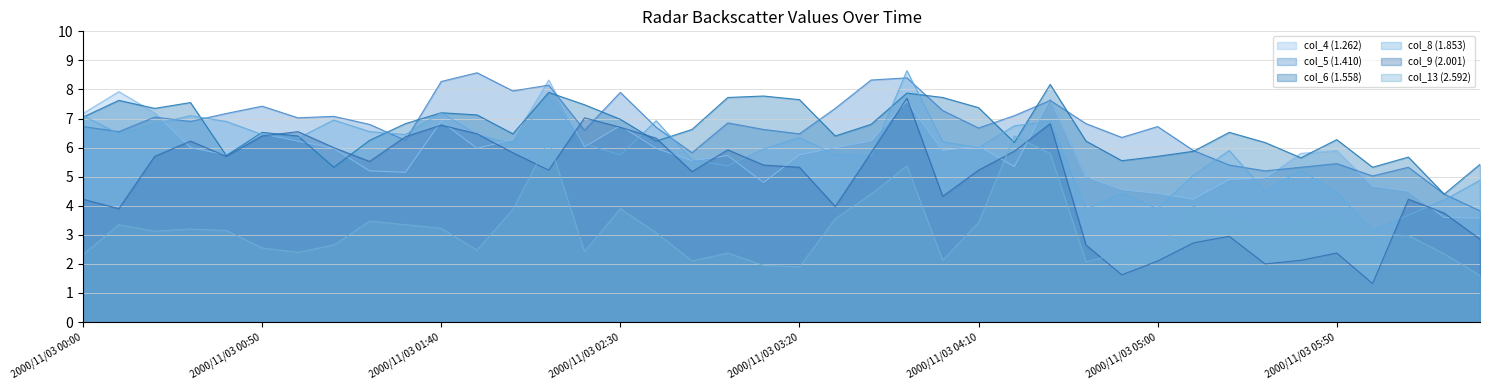

What position from the right is 2000/11/03 01:10?

33